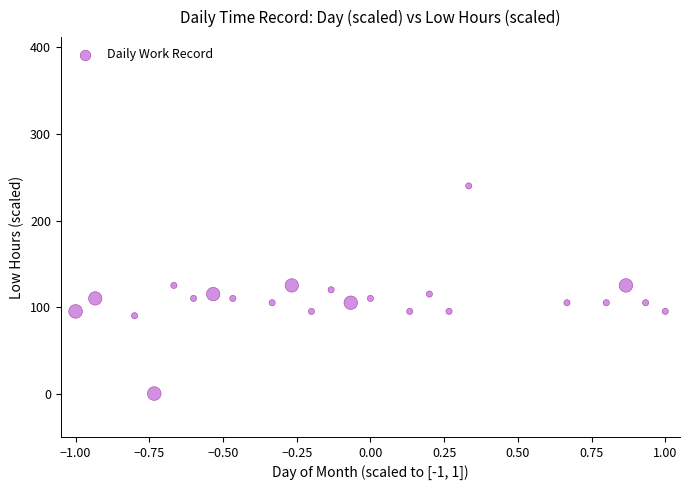

What is the range of Y values (max minus min)?

240.0